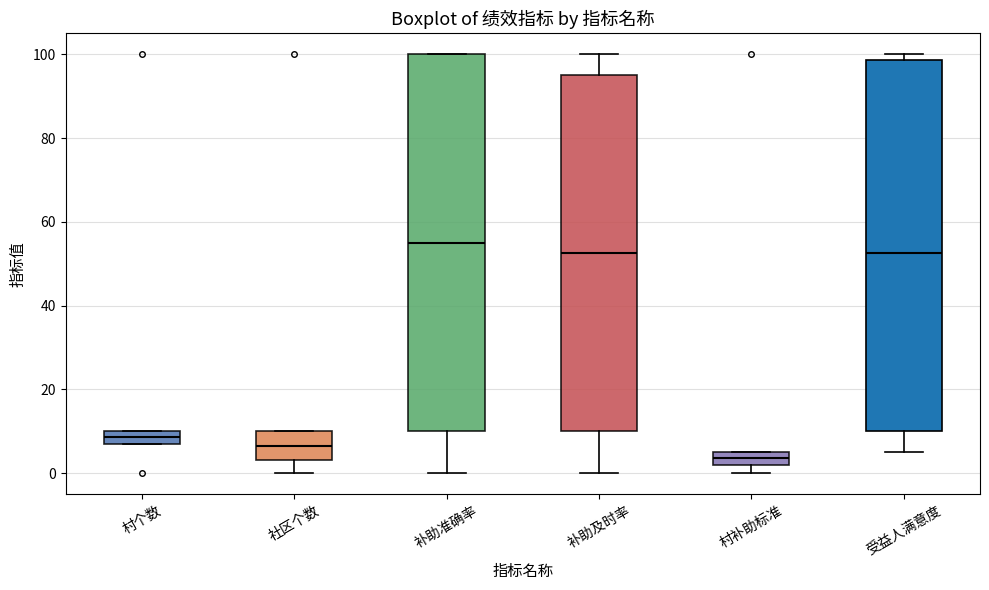

Reading left to right, read every box against the y-axis: the position of its median line, the range the box covers, and the ends of its whiskers. The values are not printed on the chart, so give them approximately, as read against the axis.

村个数: median 8 (inside the box), box 8 to 10, whiskers 8 to 10
社区个数: median 6, box 4 to 10, whiskers 0 to 10
补助准确率: median 56, box 10 to 100, whiskers 0 to 100
补助及时率: median 52, box 10 to 96, whiskers 0 to 100
村补助标准: median 4, box 2 to 6, whiskers 0 to 6
受益人满意度: median 52, box 10 to 98, whiskers 6 to 100